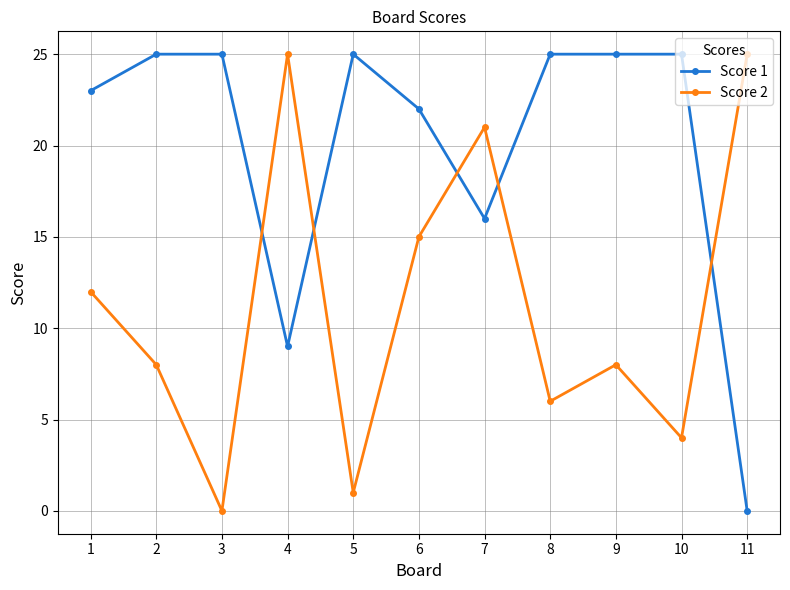

Reading left to right, transcribe all the data shown in this chart.

Score 1: 1=23	2=25	3=25	4=9	5=25	6=22	7=16	8=25	9=25	10=25	11=0
Score 2: 1=12	2=8	3=0	4=25	5=1	6=15	7=21	8=6	9=8	10=4	11=25